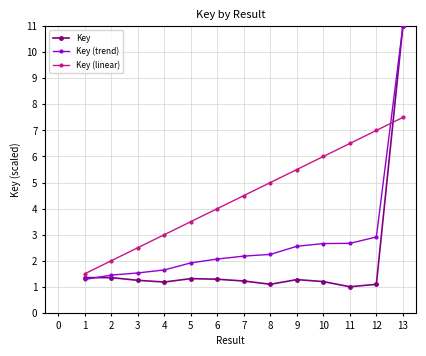

Is it true that Key equals 0.5 at 11?

False